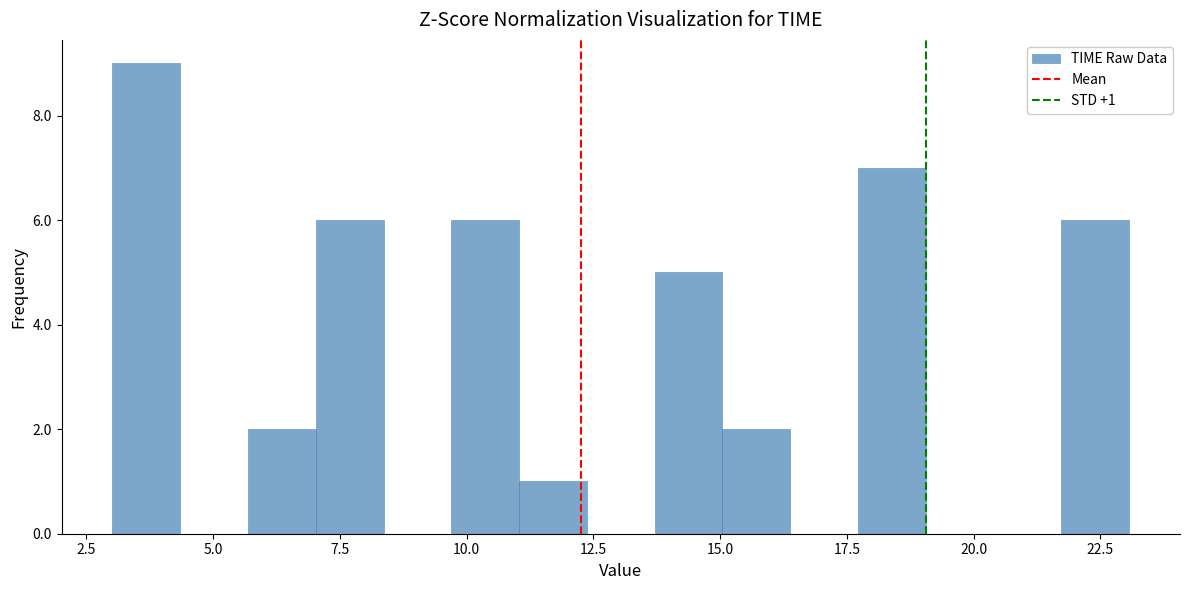

Read against the x-axis, roughly where is the centre of the tallest bar?

3.5